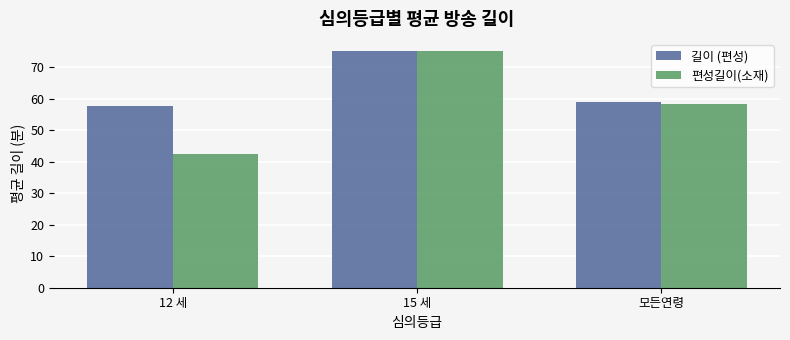

At which label does 편성길이(소재) reach its minimum?

12 세